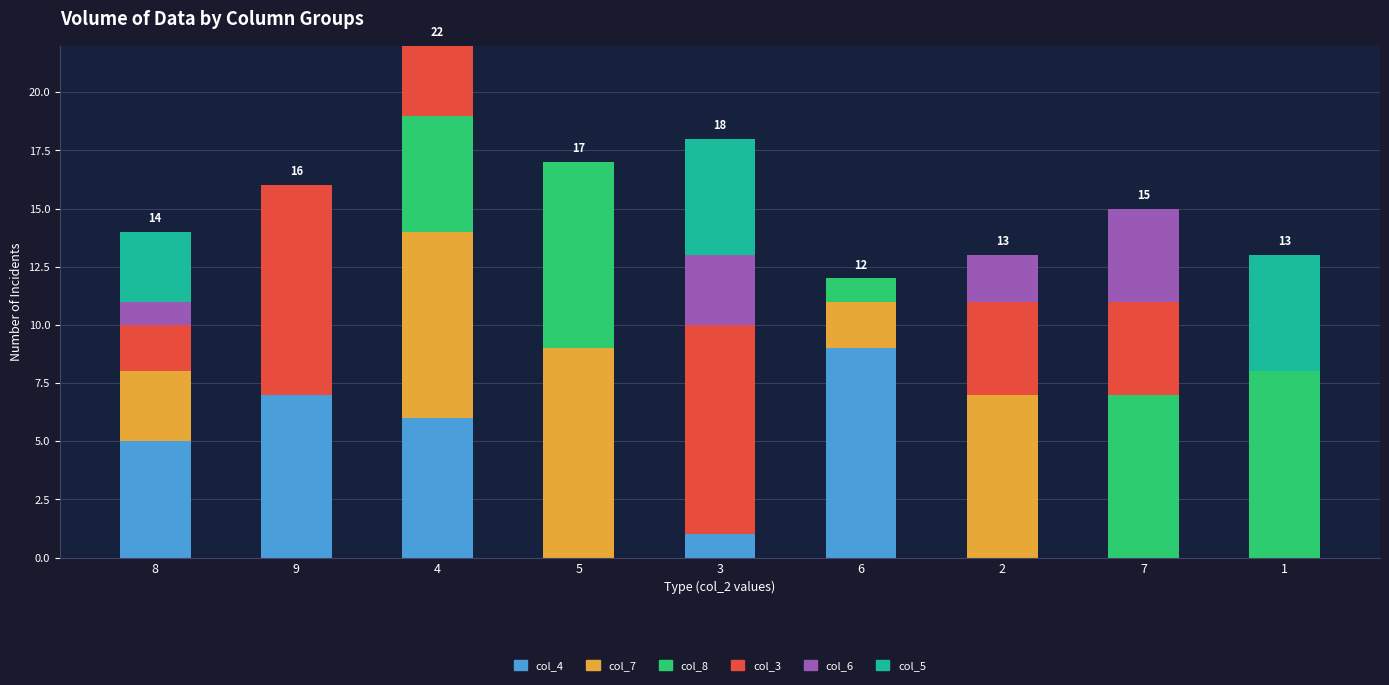

How many categories are shown in the chart?

9